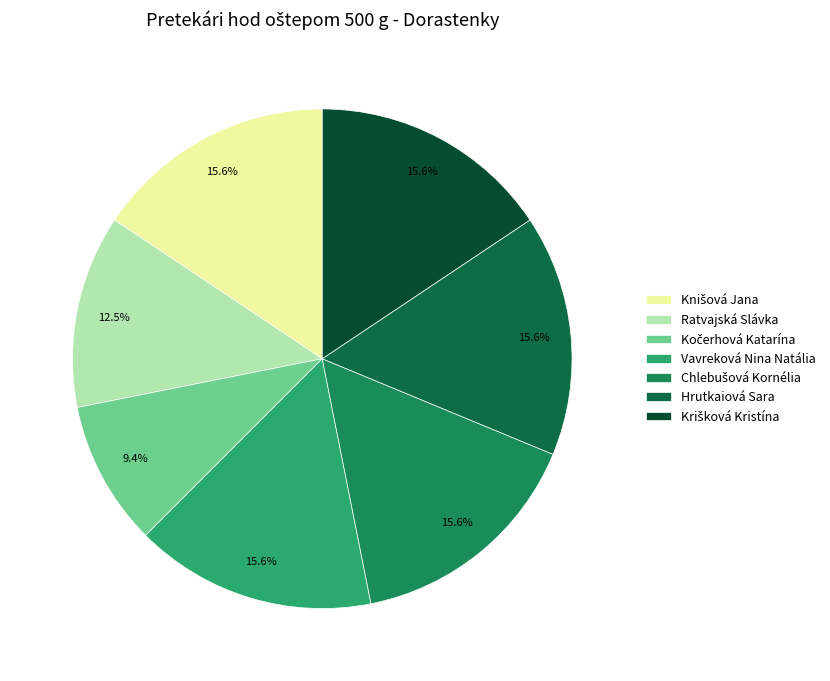

Which slice is the largest?

Knišová Jana